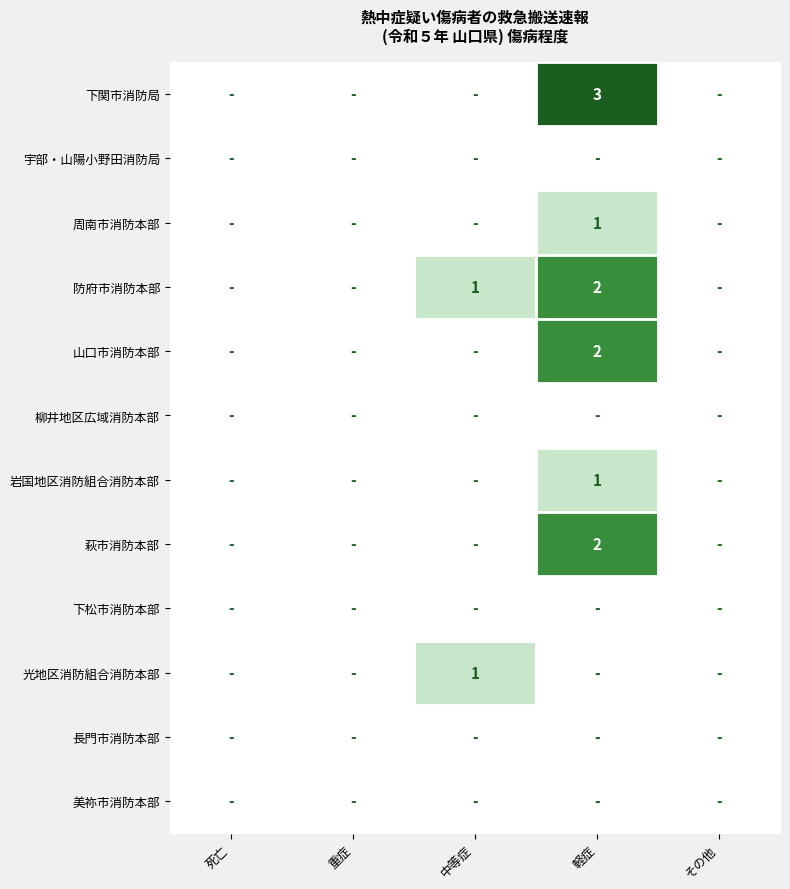

Is the value of 岩国地区消防組合消防本部 at 中等症 greater than the value of 防府市消防本部 at その他?

No